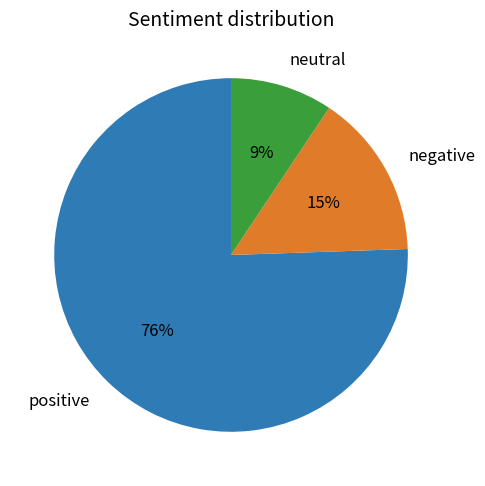

Combined, do positive and neutral account for over 50%?

Yes